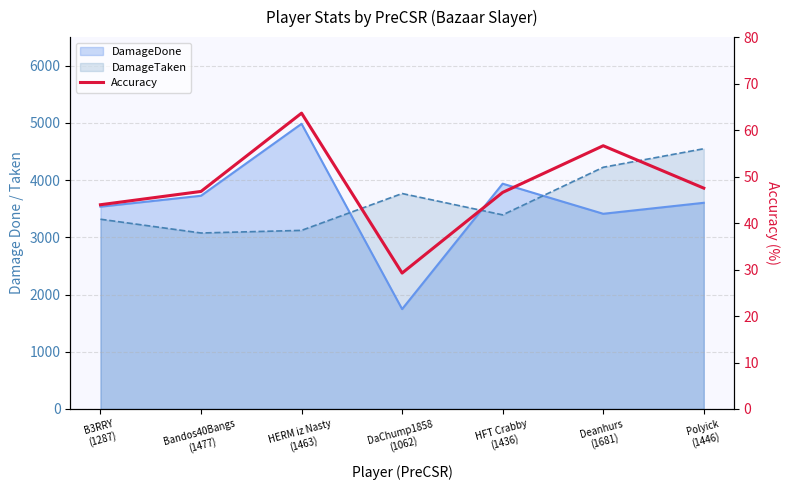

Does the chart have visible grid lines?

Yes